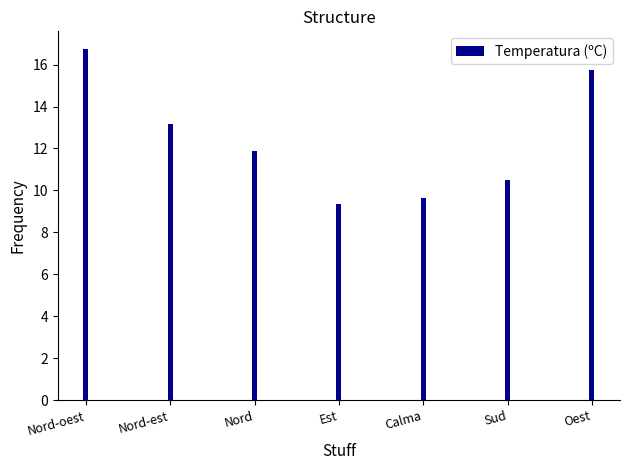

Rank the categories by value from highest to lowest.

Nord-oest, Oest, Nord-est, Nord, Sud, Calma, Est